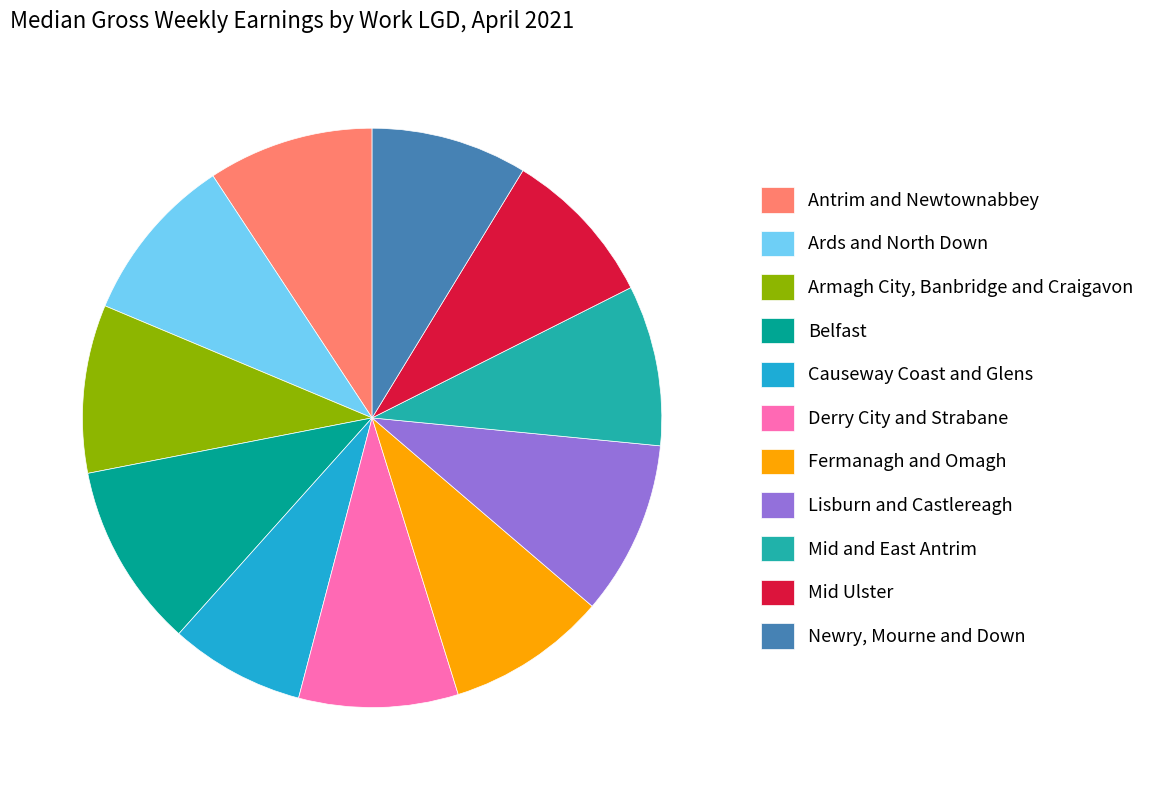

Which has a higher value, Mid Ulster or Ards and North Down?

Ards and North Down